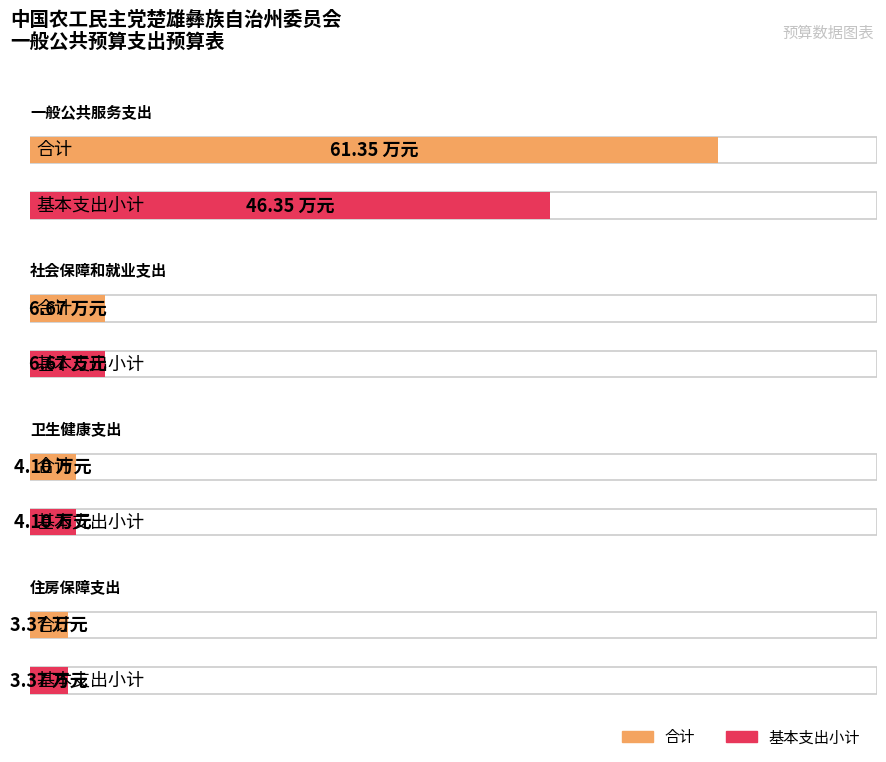

Which category has the highest value in the 合计 series?

一般公共服务支出